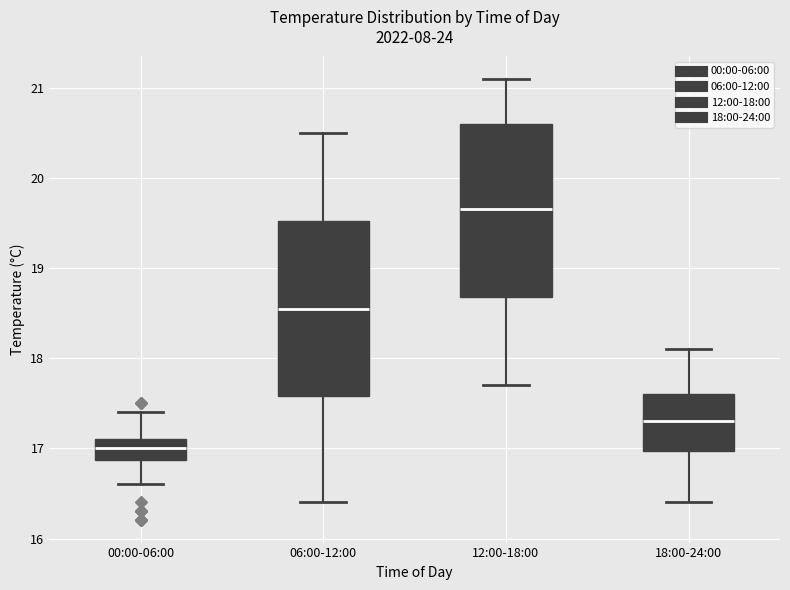

Where does the median line of the box for 18:00-24:00 sit on the y-axis? The values are not printed on the chart, so give them approximately, as read against the axis.

17.3